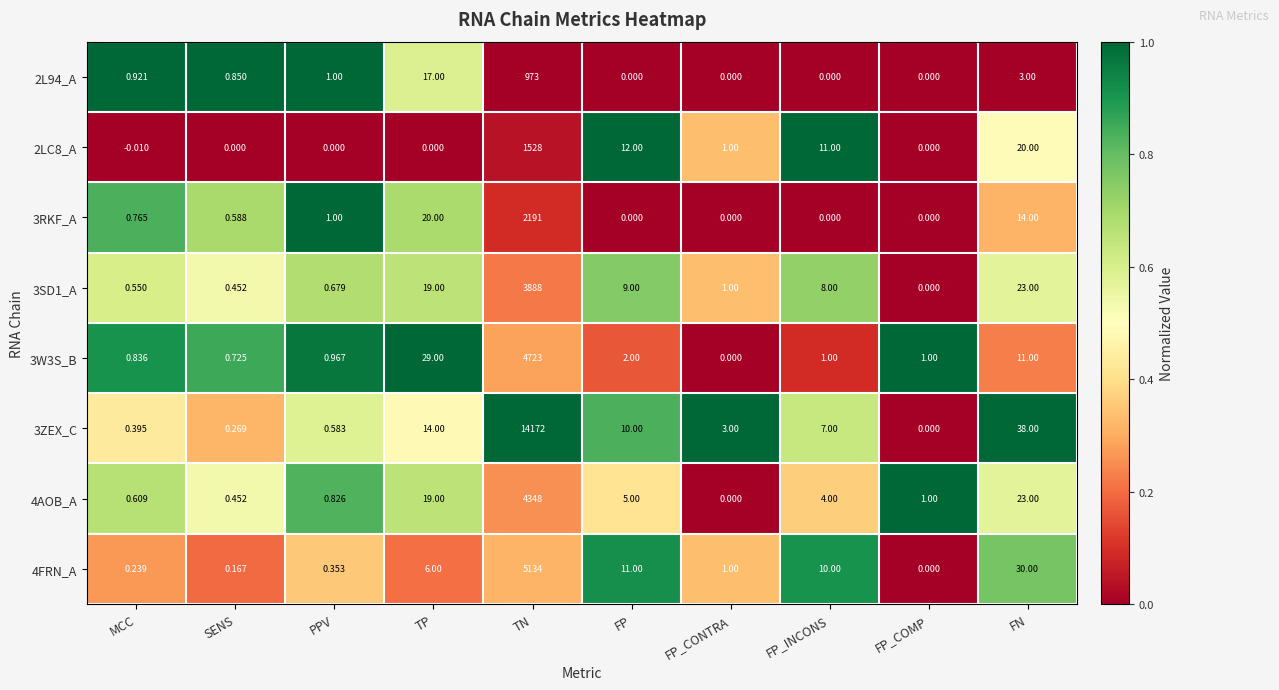

At how many categories does at least one series exceed 0?

10